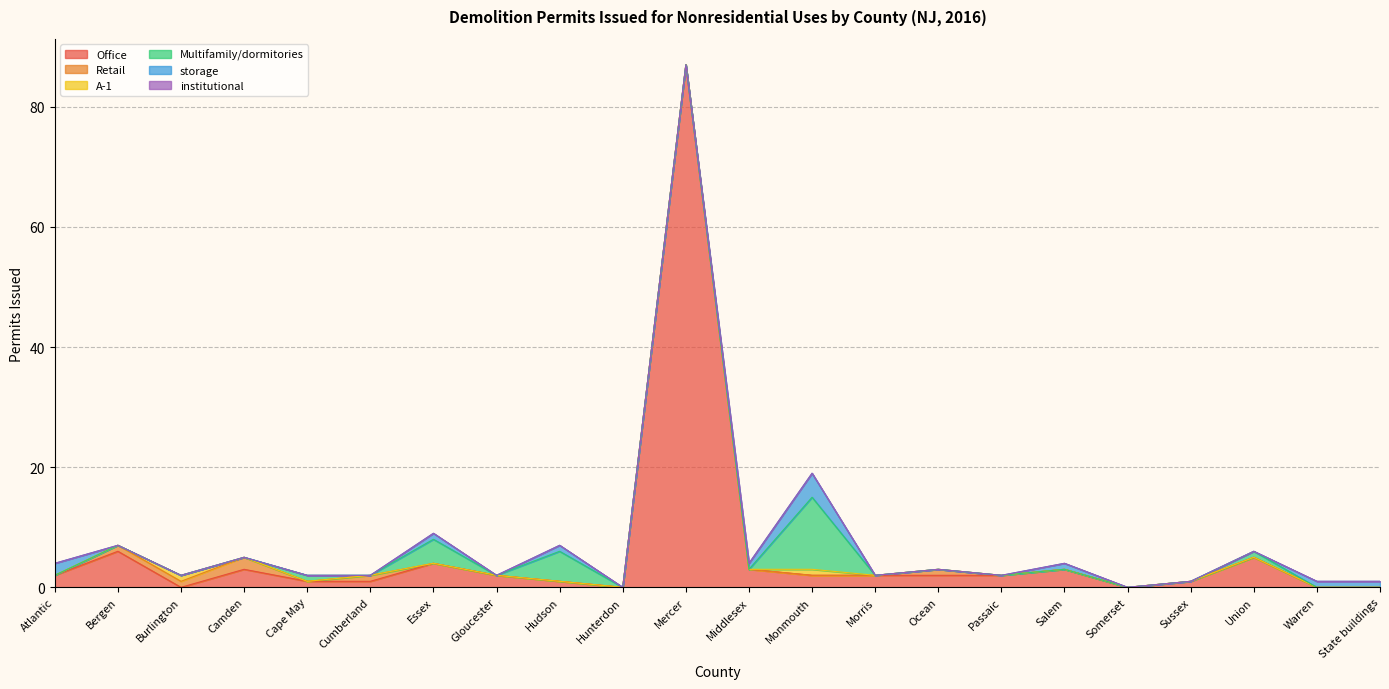

At which category is the sum across all series the highest?

Mercer